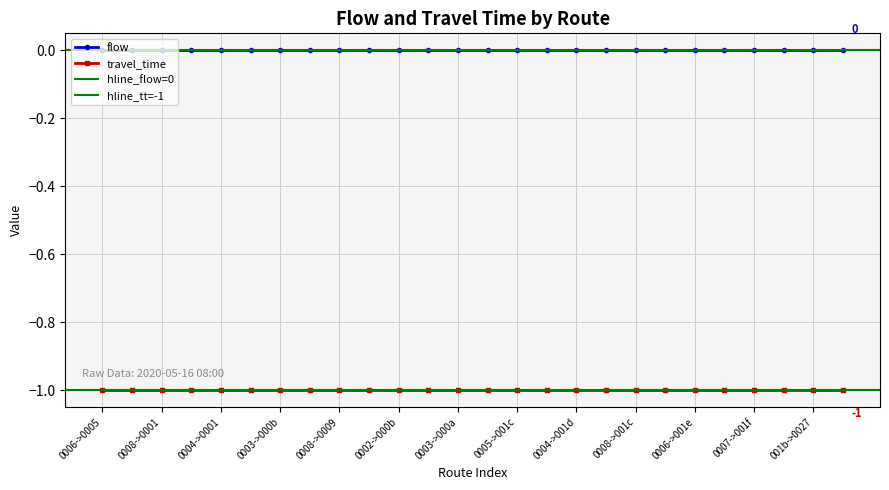

Count the number of data series in this chart.

2